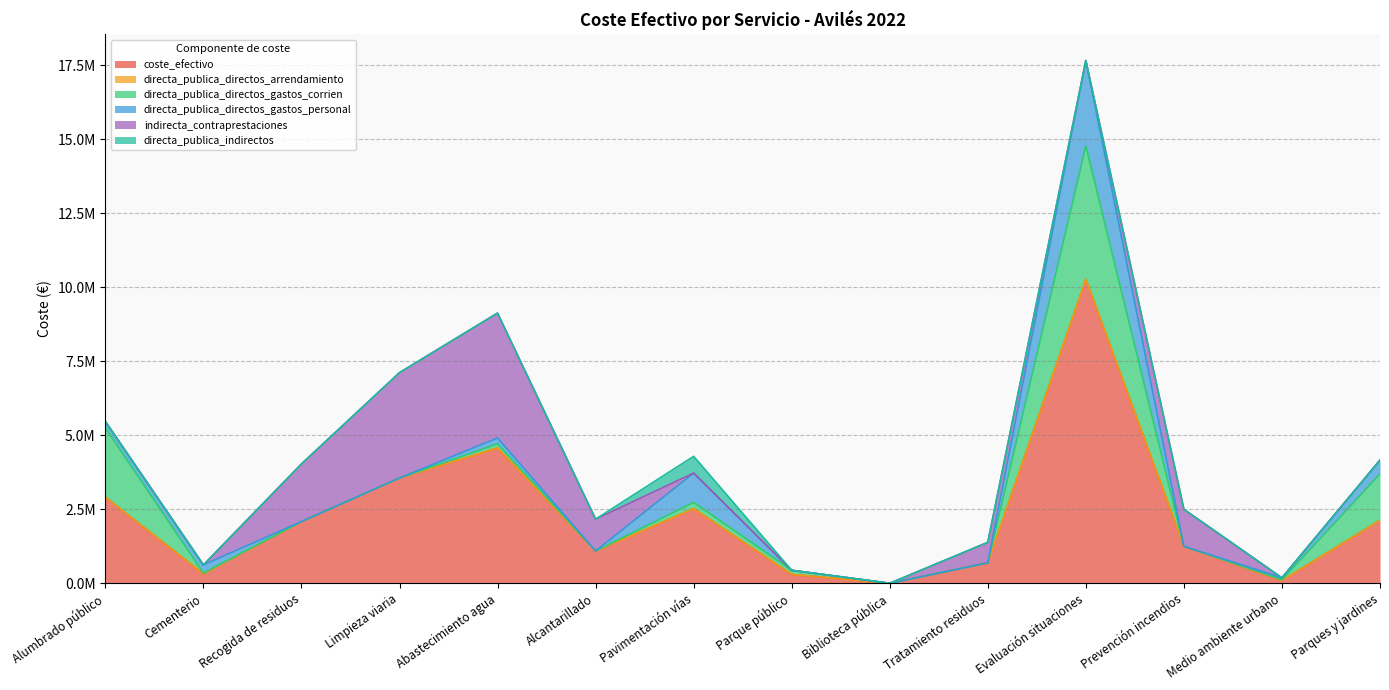

Reading right to left, list all the values displayed in this chart.

coste_efectivo: Parques y jardines=2124230.1	Medio ambiente urbano=92245.2	Prevención incendios=1249804.3	Evaluación situaciones=10267294.6	Tratamiento residuos=691255.7	Biblioteca pública=0.0	Parque público=299013.4	Pavimentación vías=2519361.8	Alcantarillado=1091077.6	Abastecimiento agua=4571117.2	Limpieza viaria=3558806.9	Recogida de residuos=2085090.1	Cementerio=316478.0	Alumbrado público=2905124.4
directa_publica_directos_arrendamiento: Parques y jardines=0.0	Medio ambiente urbano=0.0	Prevención incendios=0.0	Evaluación situaciones=0.0	Tratamiento residuos=0.0	Biblioteca pública=0.0	Parque público=0.0	Pavimentación vías=0.0	Alcantarillado=0.0	Abastecimiento agua=0.0	Limpieza viaria=0.0	Recogida de residuos=0.0	Cementerio=0.0	Alumbrado público=0.0
directa_publica_directos_gastos_corrien: Parques y jardines=1574446.4	Medio ambiente urbano=25164.3	Prevención incendios=0.0	Evaluación situaciones=4513117.7	Tratamiento residuos=0.0	Biblioteca pública=0.0	Parque público=139277.2	Pavimentación vías=215487.8	Alcantarillado=0.0	Abastecimiento agua=142660.0	Limpieza viaria=0.0	Recogida de residuos=0.0	Cementerio=28861.5	Alumbrado público=2344705.5
directa_publica_directos_gastos_personal: Parques y jardines=463384.2	Medio ambiente urbano=66350.4	Prevención incendios=0.0	Evaluación situaciones=2884288.7	Tratamiento residuos=0.0	Biblioteca pública=0.0	Parque público=0.0	Pavimentación vías=989509.8	Alcantarillado=0.0	Abastecimiento agua=196176.7	Limpieza viaria=0.0	Recogida de residuos=0.0	Cementerio=274093.2	Alumbrado público=219664.4
indirecta_contraprestaciones: Parques y jardines=0.0	Medio ambiente urbano=0.0	Prevención incendios=1249804.3	Evaluación situaciones=0.0	Tratamiento residuos=691255.7	Biblioteca pública=0.0	Parque público=0.0	Pavimentación vías=0.0	Alcantarillado=1074927.1	Abastecimiento agua=4220989.9	Limpieza viaria=3558806.9	Recogida de residuos=1947279.5	Cementerio=0.0	Alumbrado público=0.0
directa_publica_indirectos: Parques y jardines=0.0	Medio ambiente urbano=0.0	Prevención incendios=0.0	Evaluación situaciones=0.0	Tratamiento residuos=0.0	Biblioteca pública=0.0	Parque público=0.0	Pavimentación vías=565522.8	Alcantarillado=0.0	Abastecimiento agua=0.0	Limpieza viaria=0.0	Recogida de residuos=0.0	Cementerio=0.0	Alumbrado público=0.0